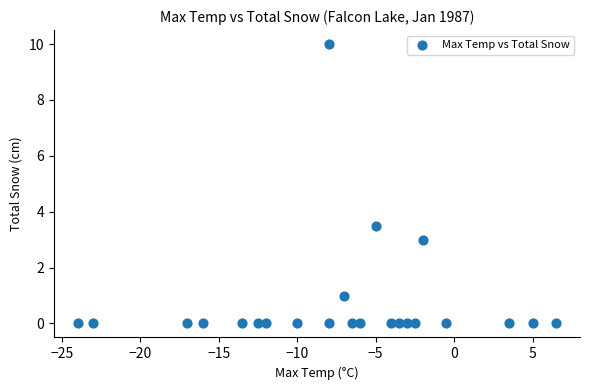

What is the range of X values (max minus min)?

30.5